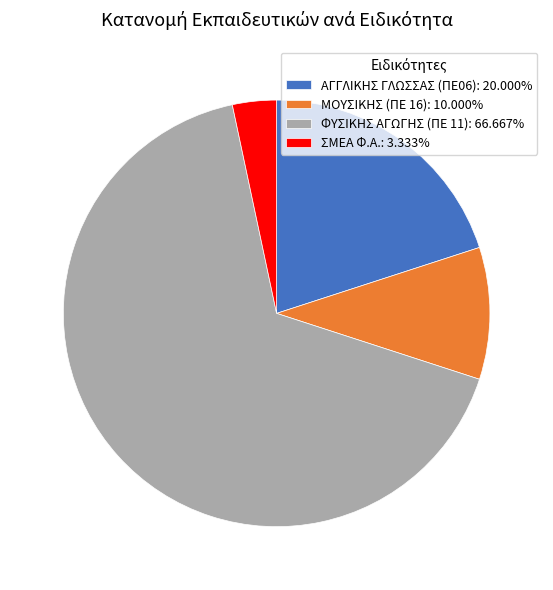

Rank the categories by value from lowest to highest.

ΣΜΕΑ Φ.Α., ΜΟΥΣΙΚΗΣ (ΠΕ 16), ΑΓΓΛΙΚΗΣ ΓΛΩΣΣΑΣ (ΠΕ06), ΦΥΣΙΚΗΣ ΑΓΩΓΗΣ (ΠΕ 11)